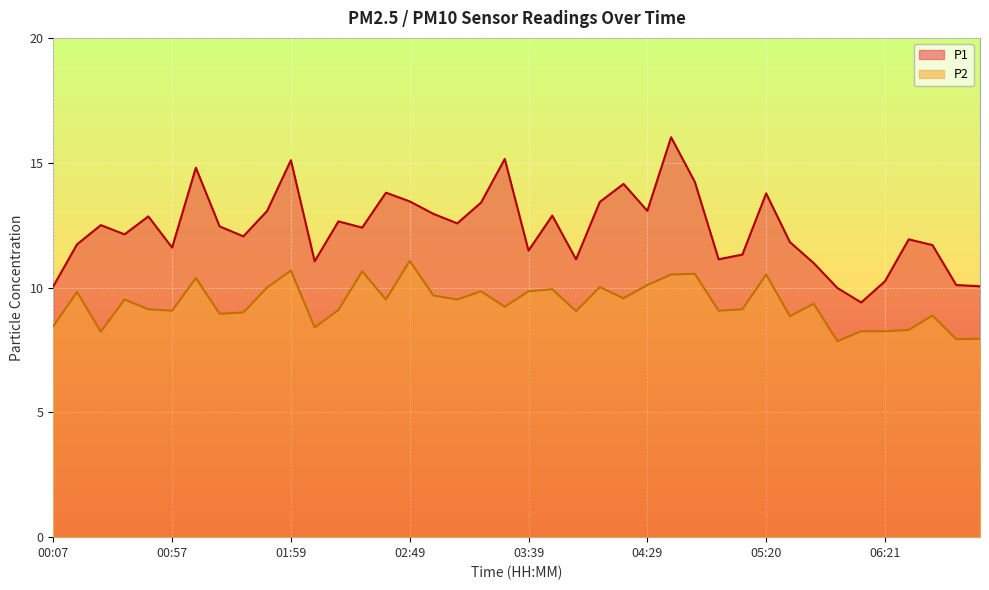

What are all the series names shown in the legend?

P1, P2